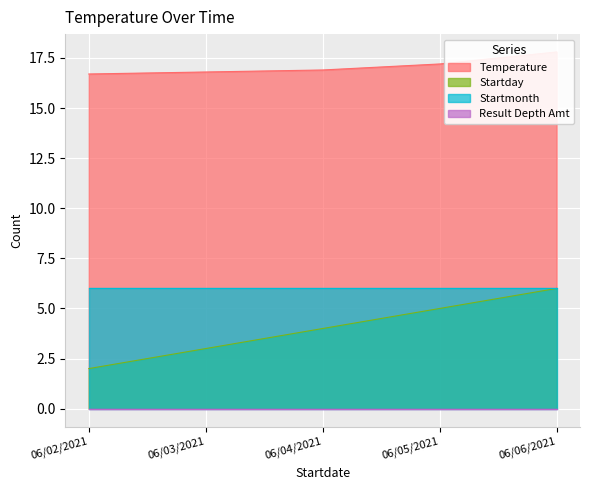

How many Startday values are between 3 and 5?

3